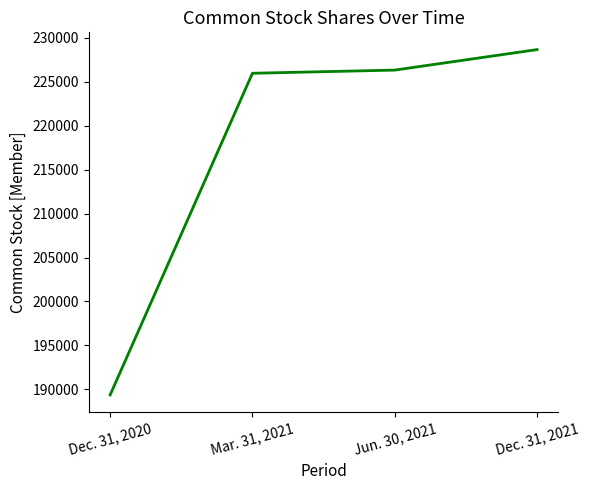

How many lines are shown in the chart?

1